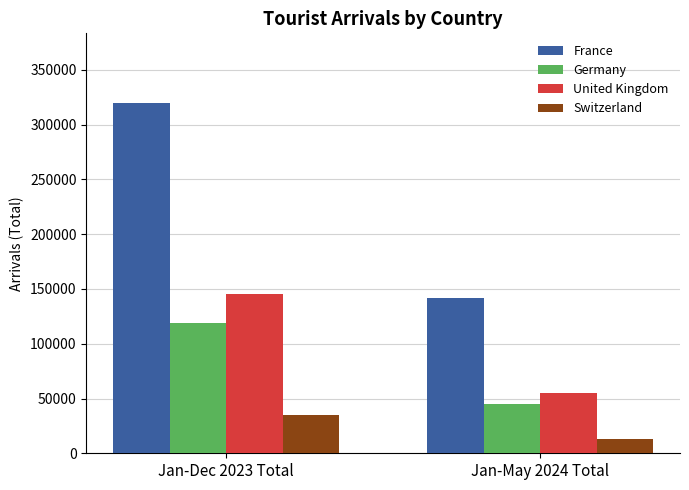

How many distinct data groups are displayed?

4